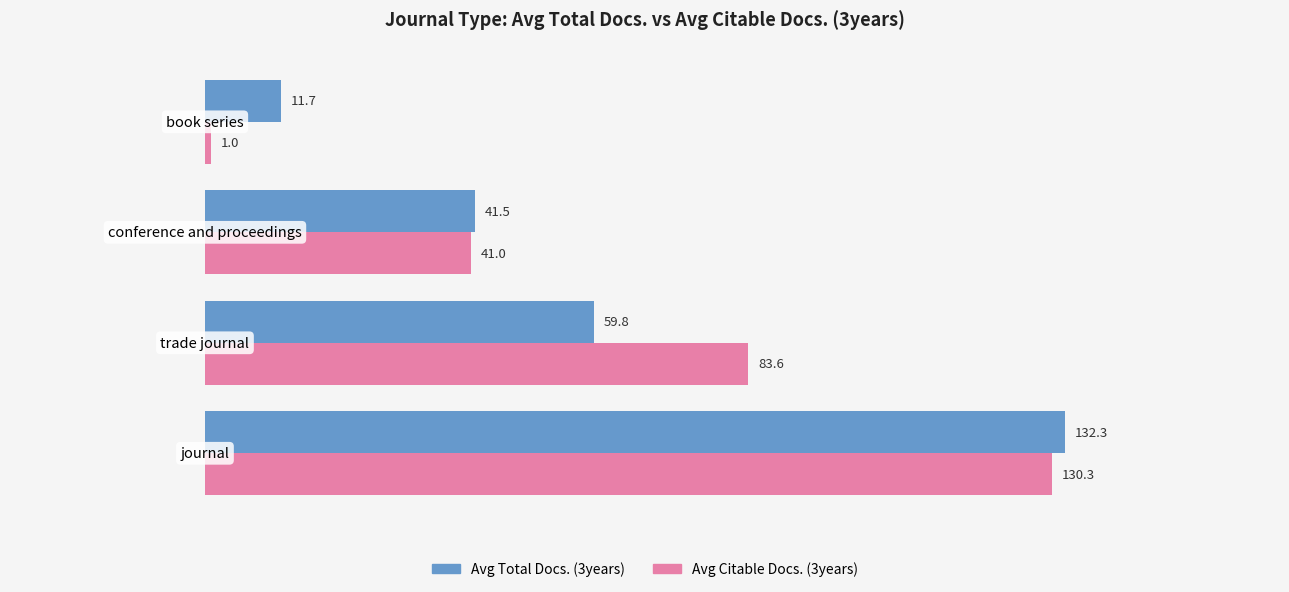

What is the maximum value for Avg Citable Docs. (3years)?

130.3